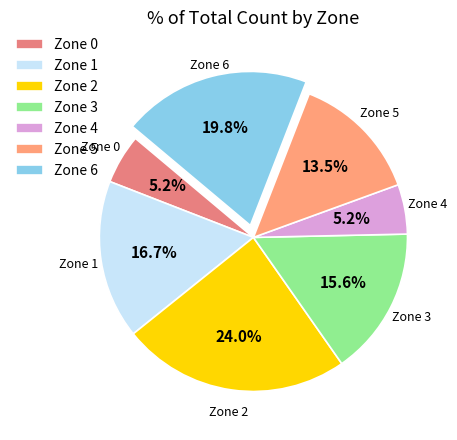

Is it true that Zone 1 is 30% of the pie?

False